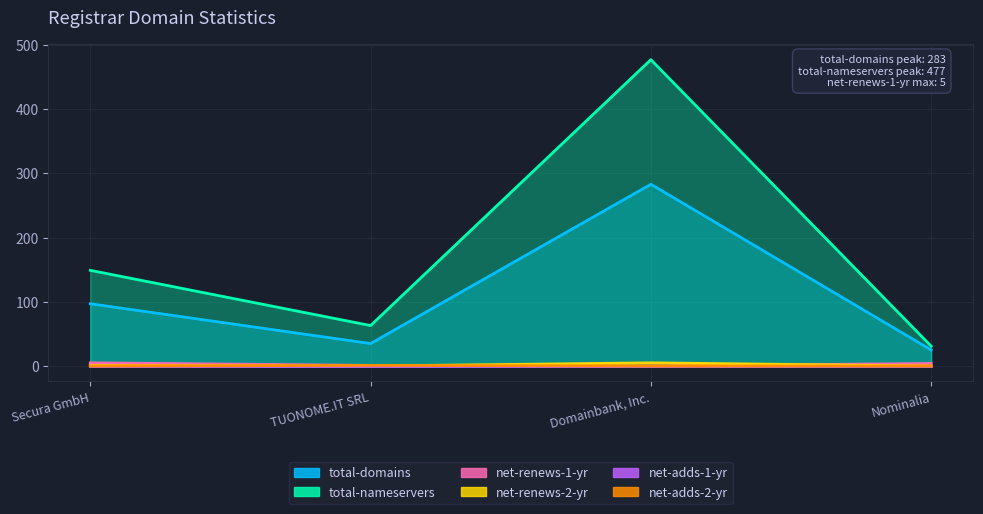

True or false: total-nameservers and total-domains intersect in this chart.

False